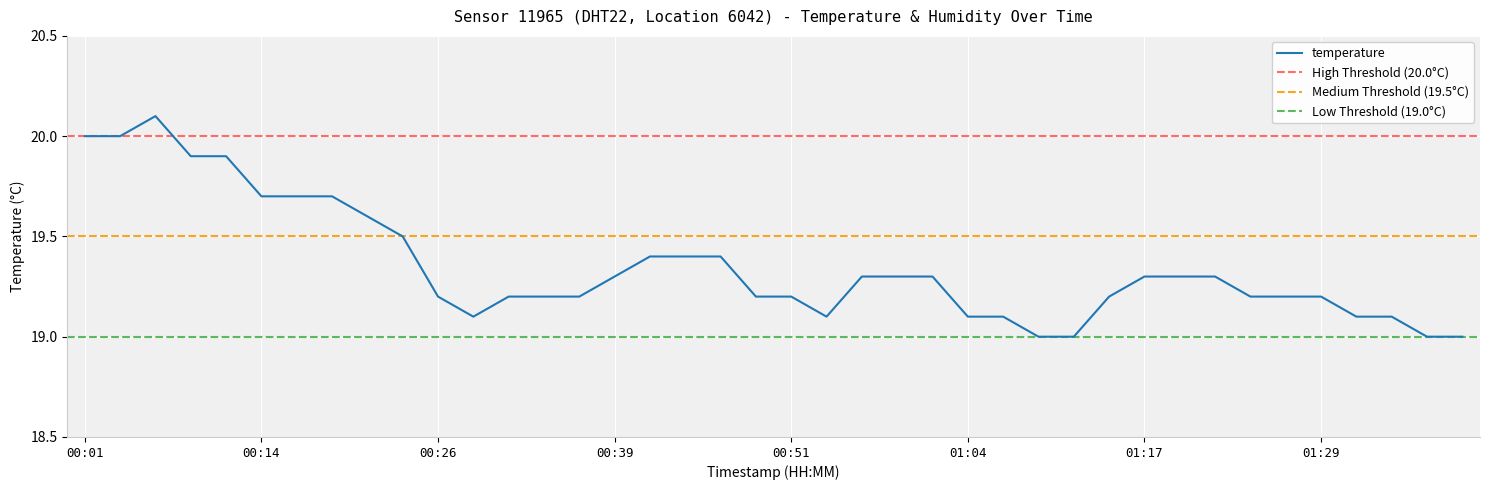

What is the value of the 22nd point from the left?

19.1